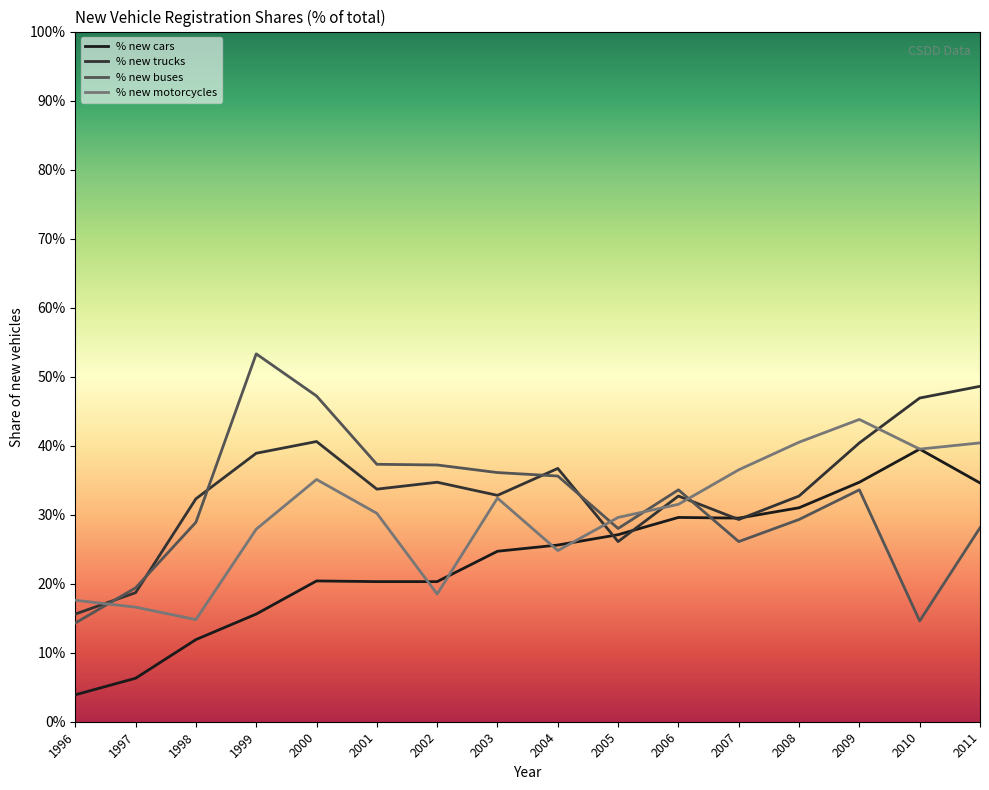

Is the value of % new buses at 1997 greater than the value of % new trucks at 1996?

Yes